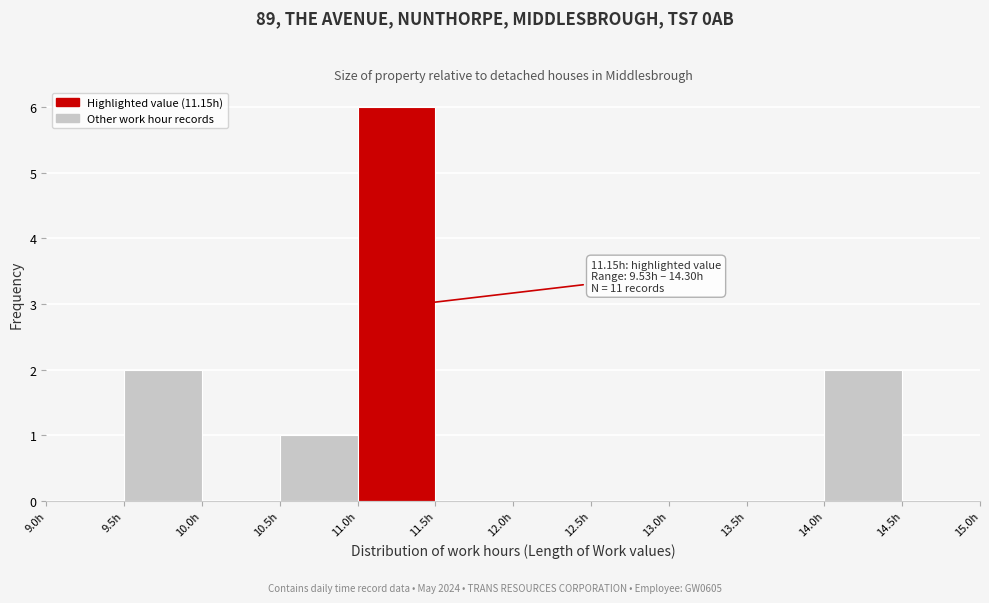

Which range on the x-axis has the tallest bar?

11.0 to 11.5